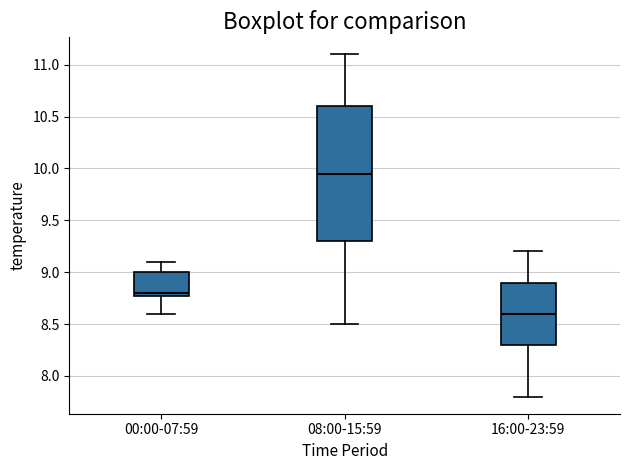

Which box is the tallest, from its lower edge to its upper edge?

08:00-15:59